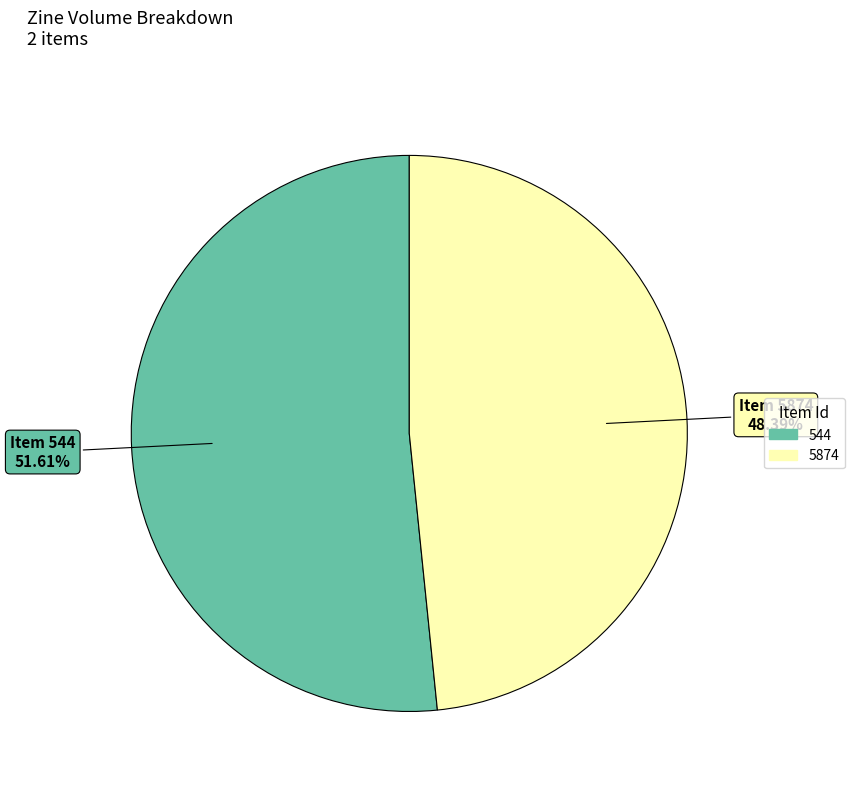

Count the number of slices in the pie.

2